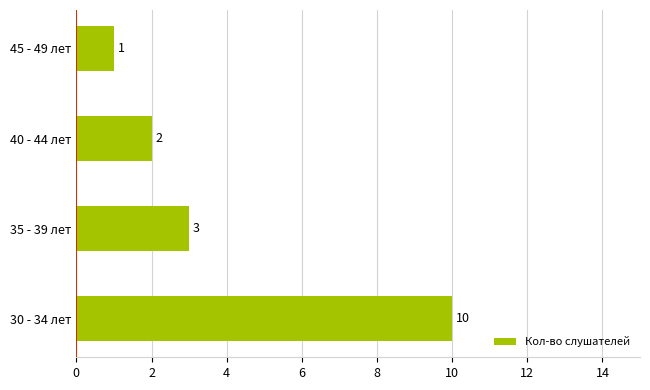

Count the values in the range 2 to 10.

3